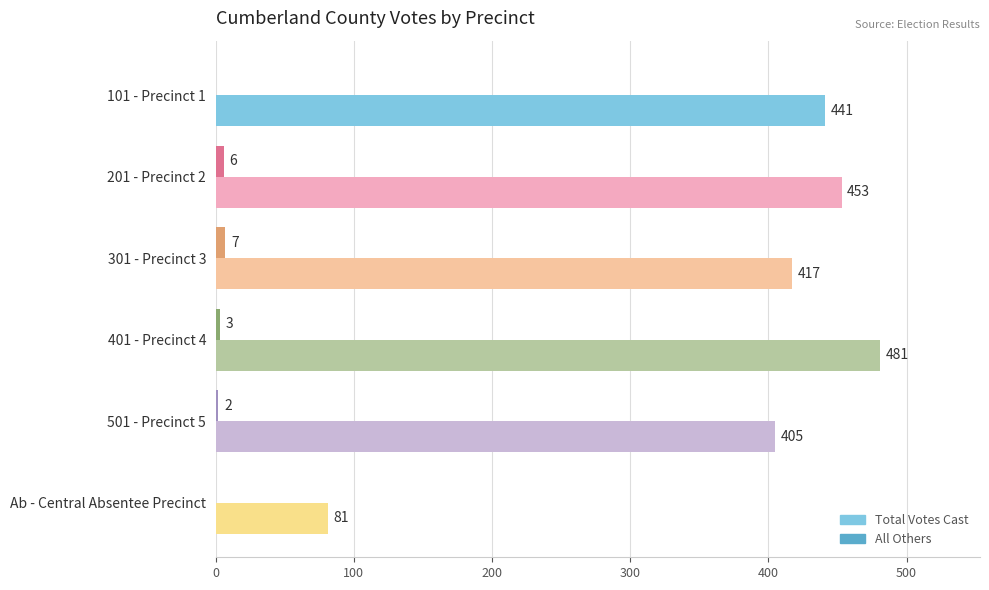

What is the sum of the All Others values at Ab - Central Absentee Precinct and 401 - Precinct 4?

3